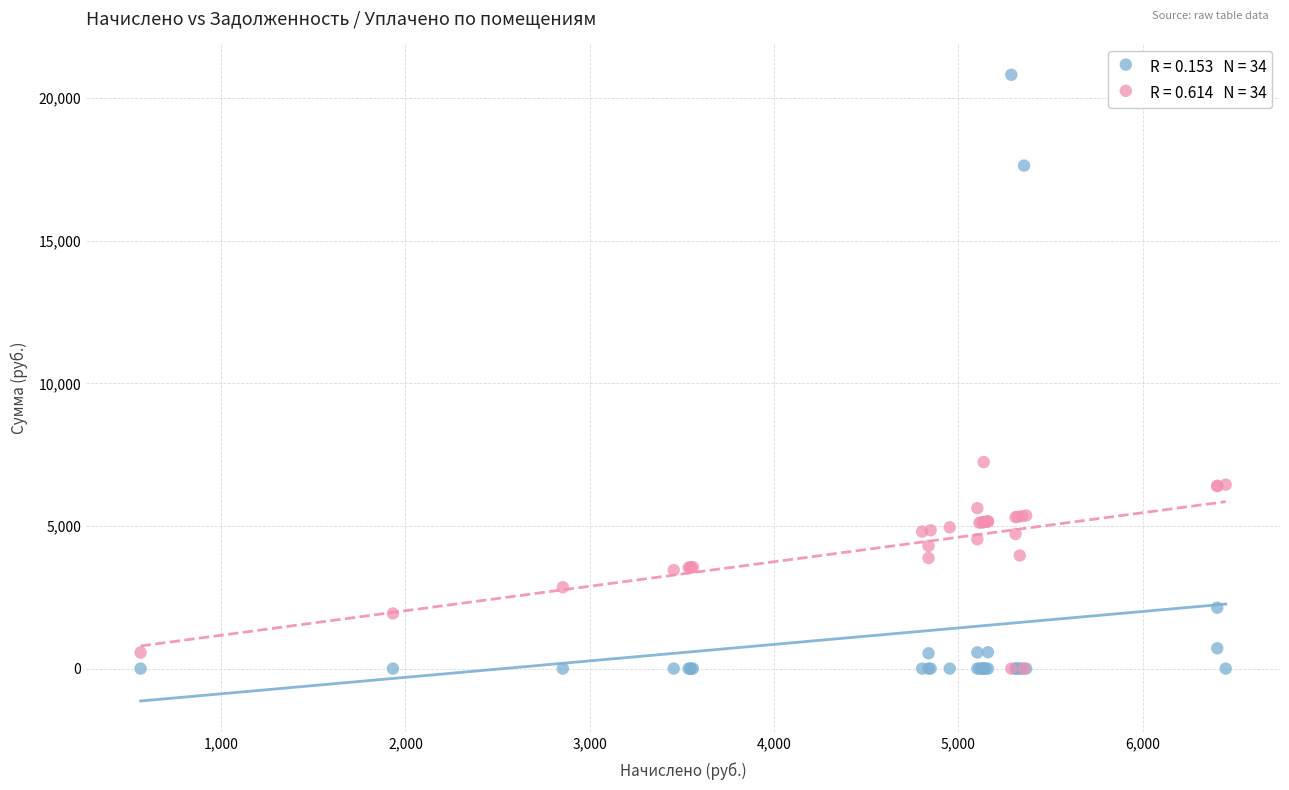

Across all series, what Y value is closest to 10412?

7243.0